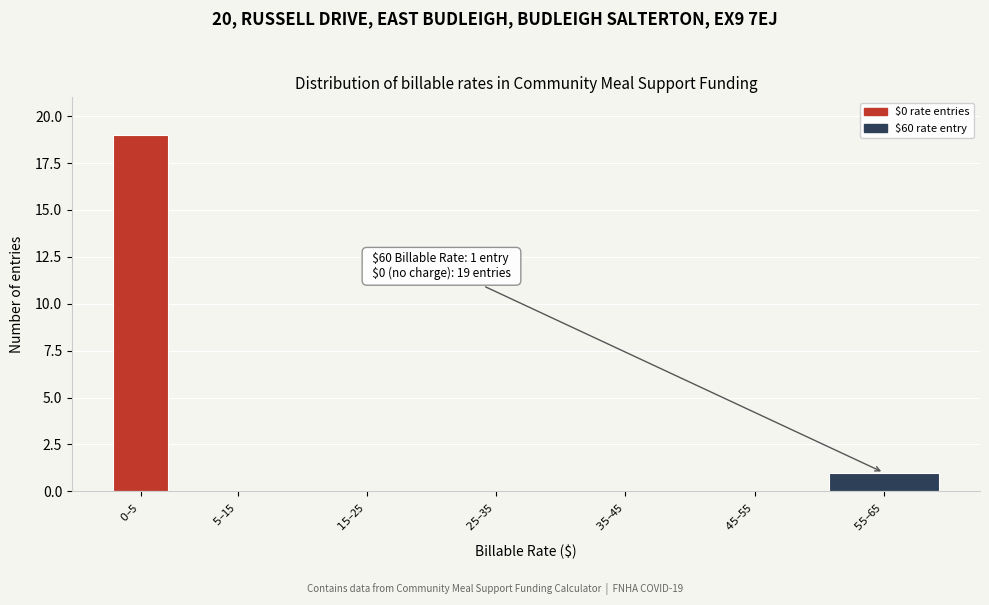

What is the sum of all values?

20